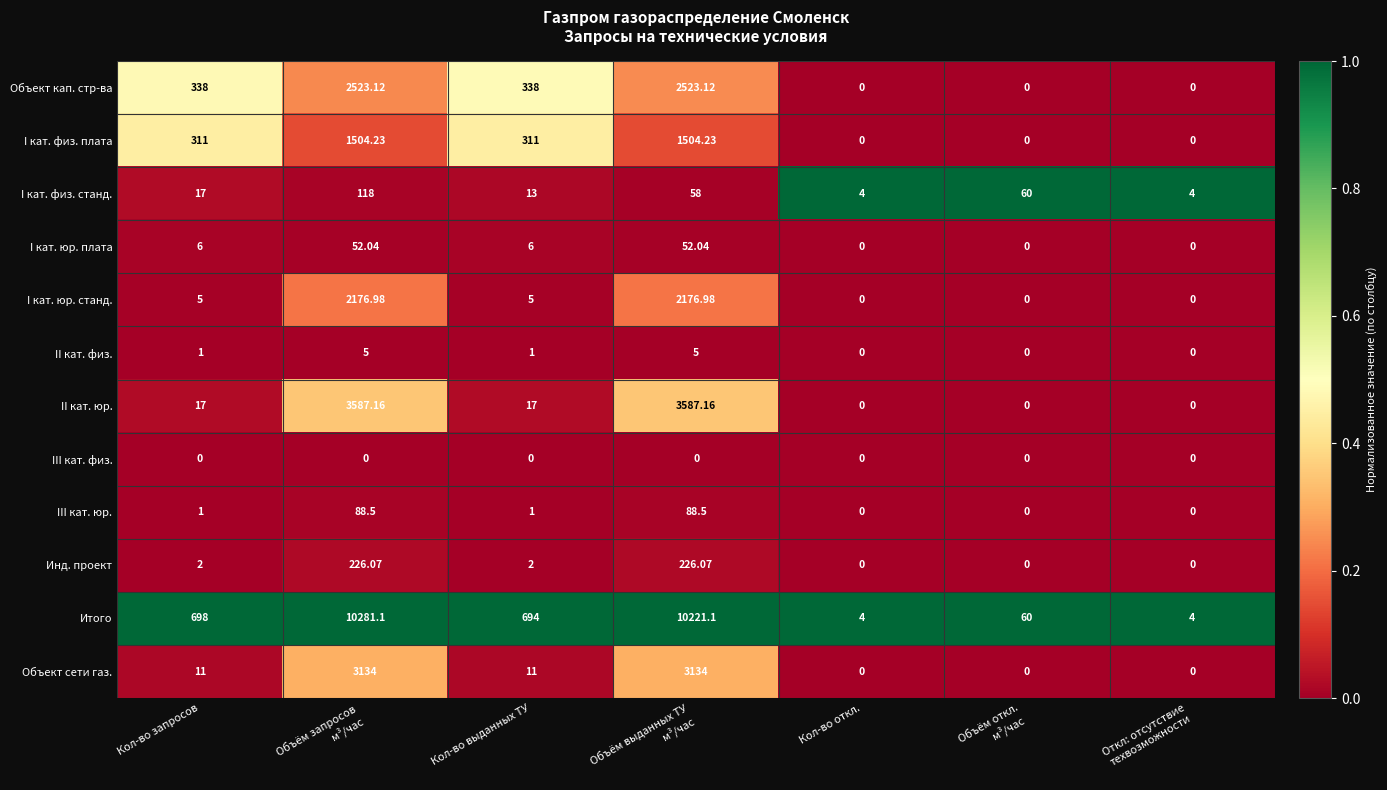

What is the spread (max minus min) of values at Объём откл.
м³/час?

60.0